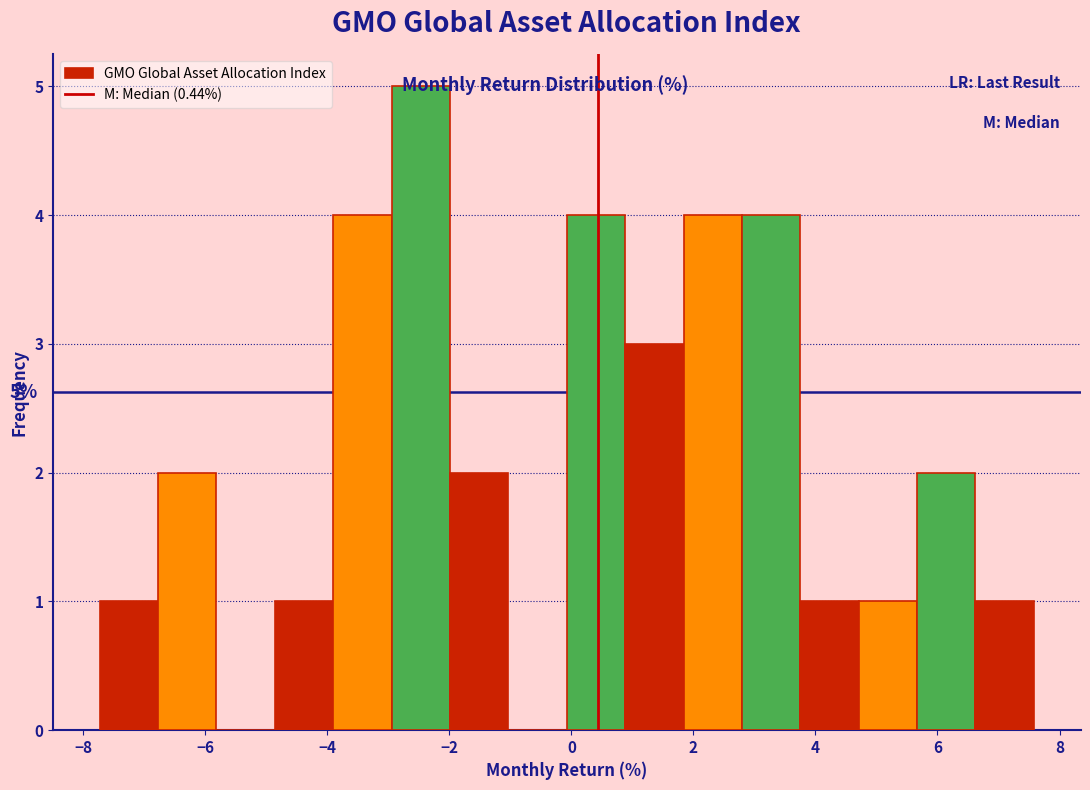

Which range on the x-axis has the tallest bar?

-3.0 to -2.0